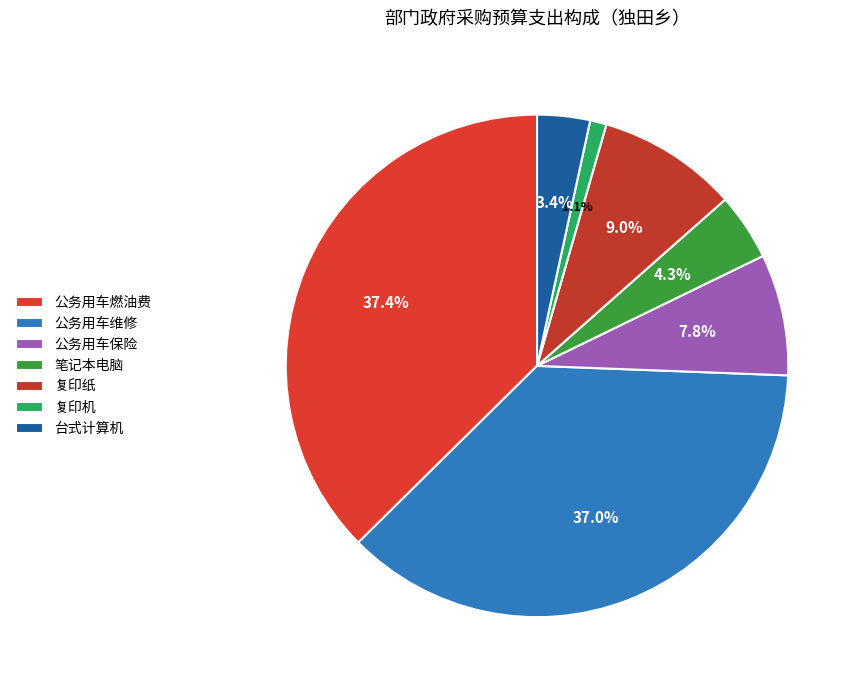

Is 笔记本电脑 the majority of the pie?

No